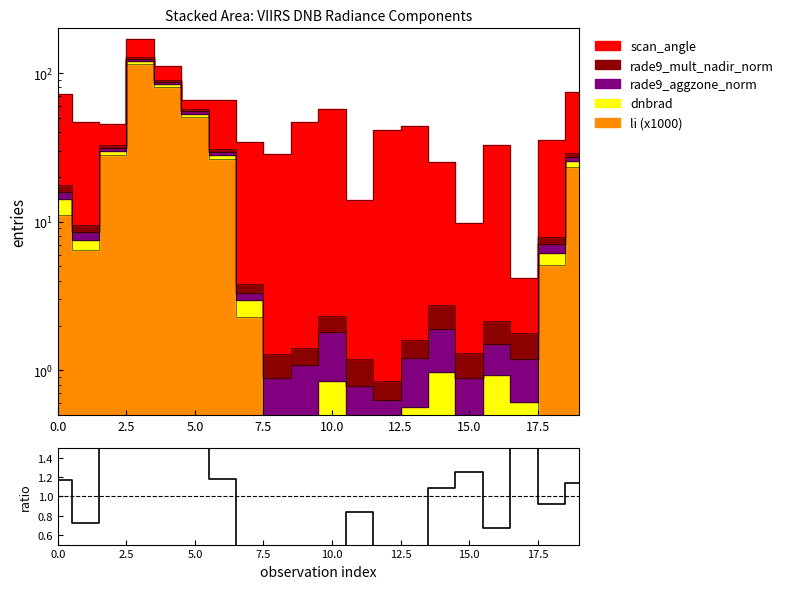

What is the change in value from 7.5 to 10.0?

+0.8